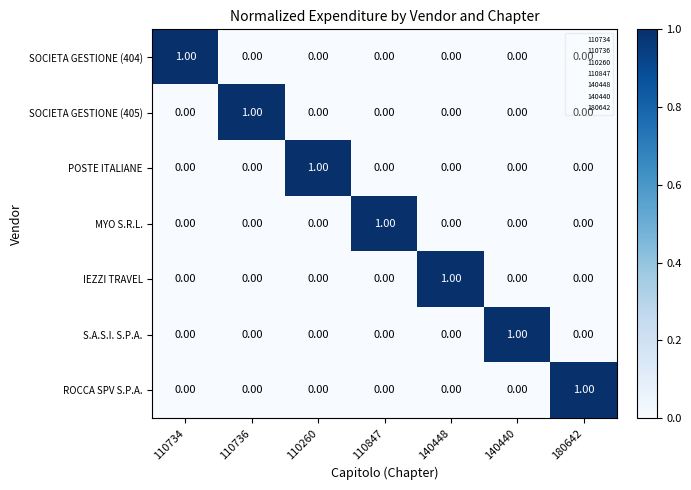

At how many categories does at least one series exceed 0?

7